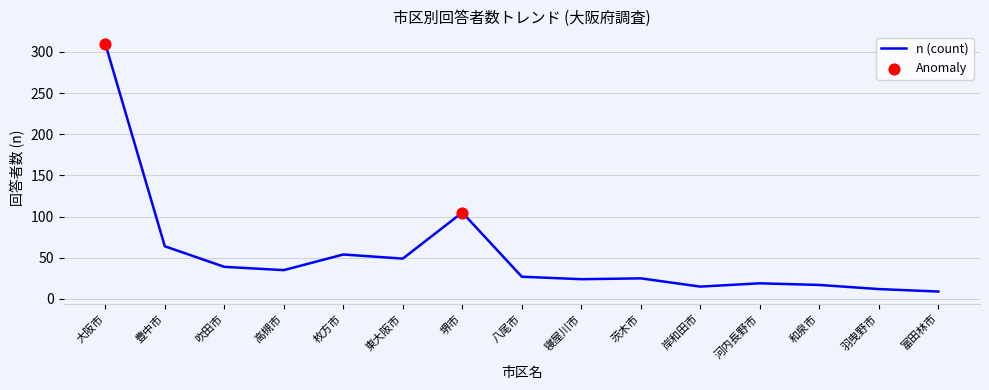

Between 羽曳野市 and 枚方市, which is larger?

枚方市